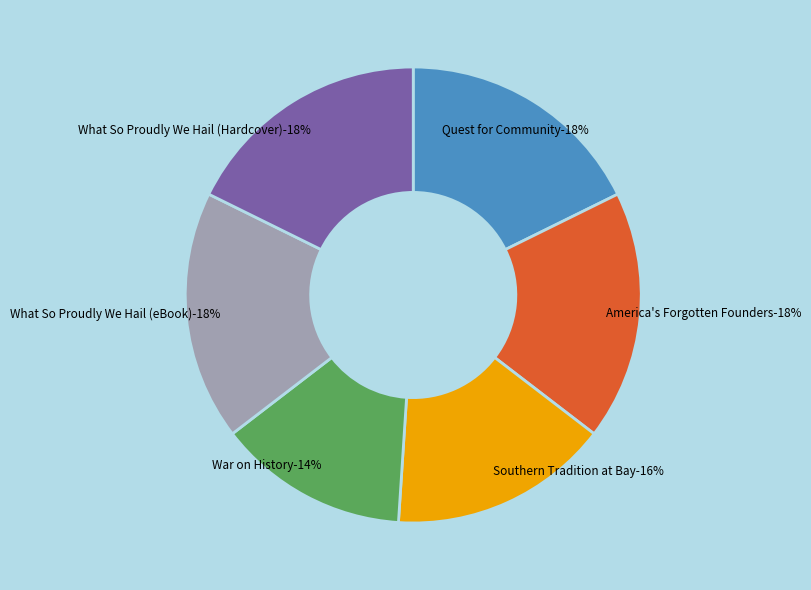

Count the number of slices in the pie.

6